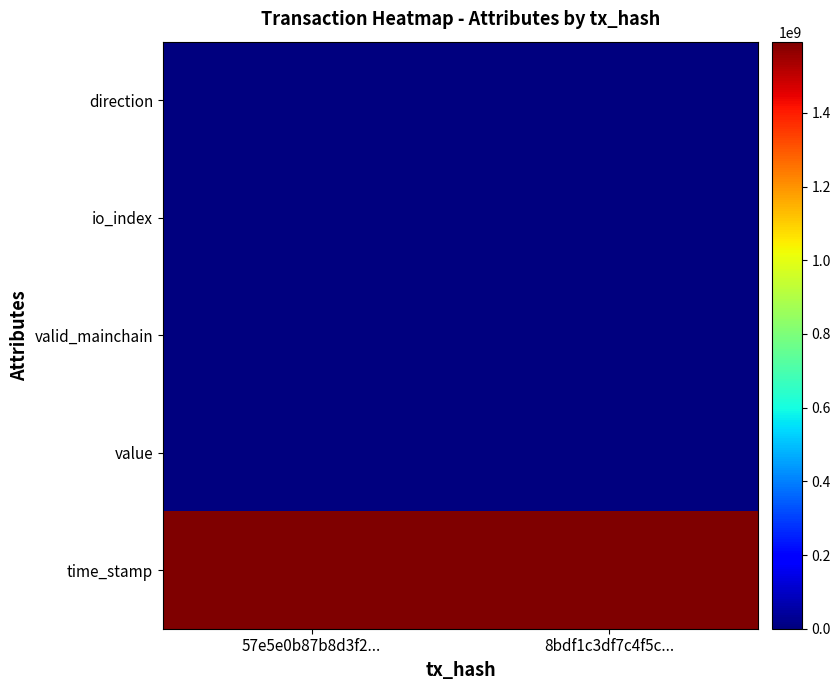

Which series has the largest total across all categories?

time_stamp